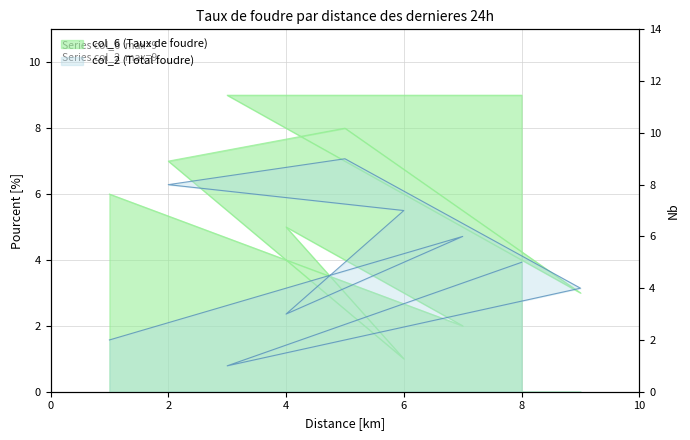

At which category is the sum across all series the highest?

5